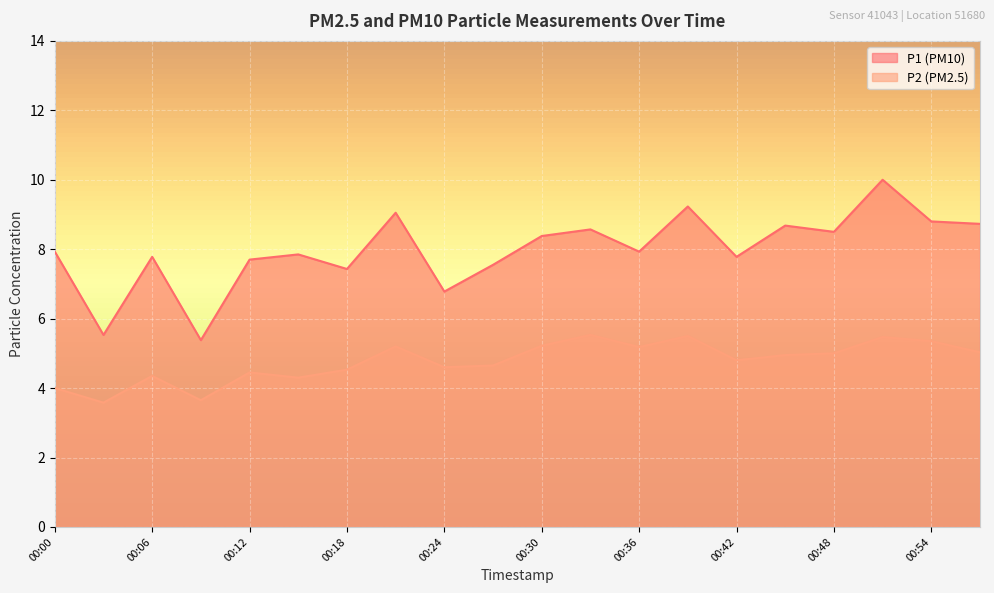

Rank the series by their average value, from highest to lowest.

P1 (PM10), P2 (PM2.5)